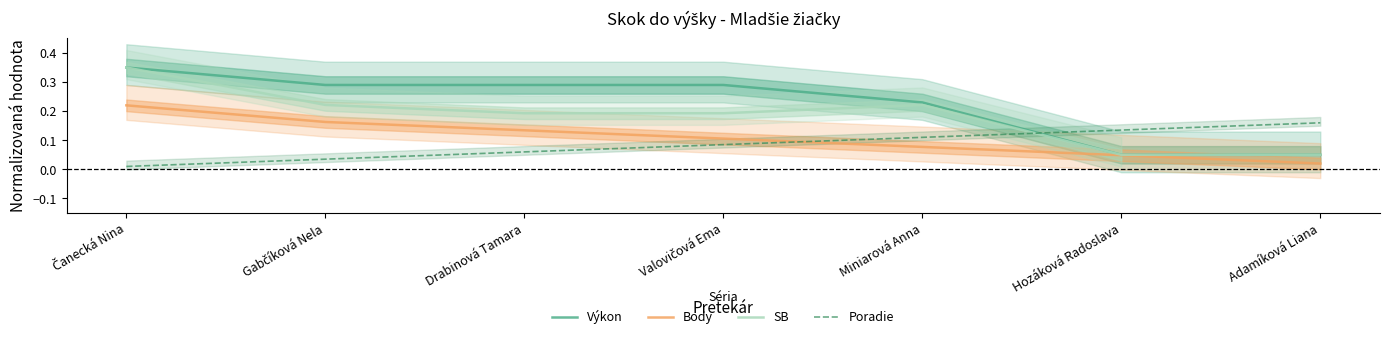

Does the chart have visible grid lines?

No